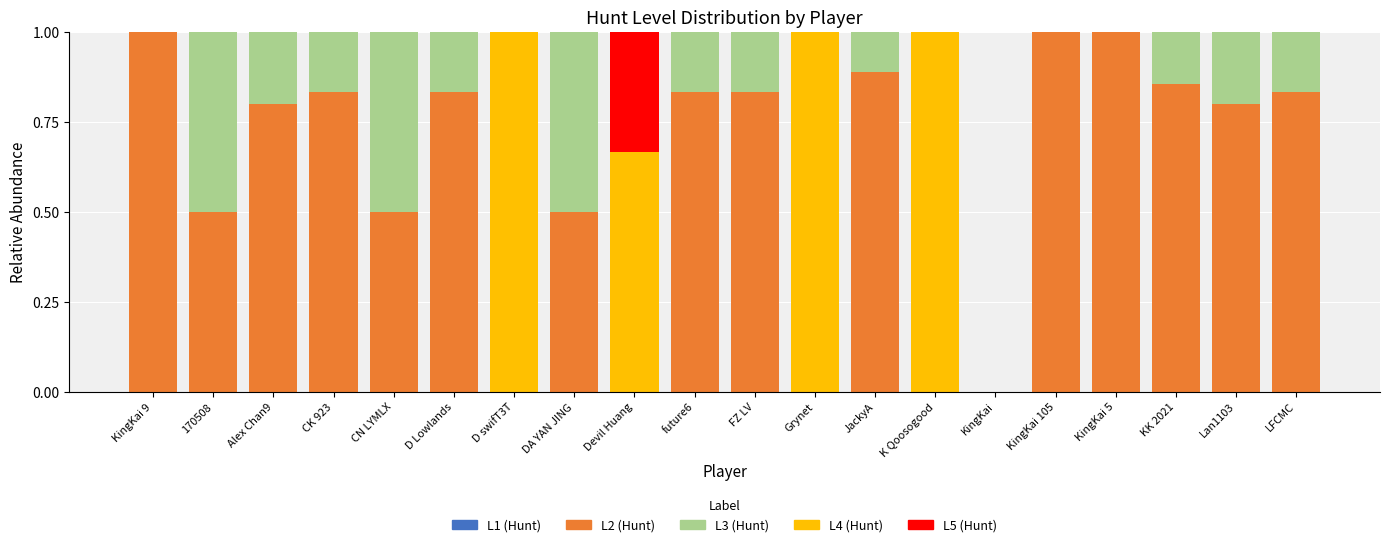

What is the sum of the L2 (Hunt) values at CN LYMLX and K Qoosogood?

0.5